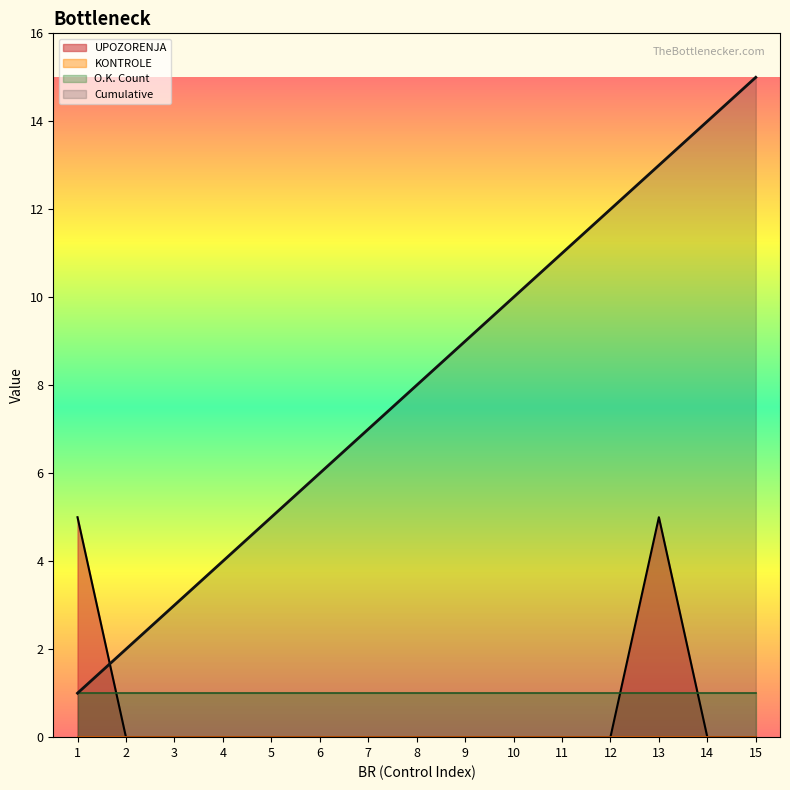

Where do UPOZORENJA and Cumulative first cross each other?

1 and 2